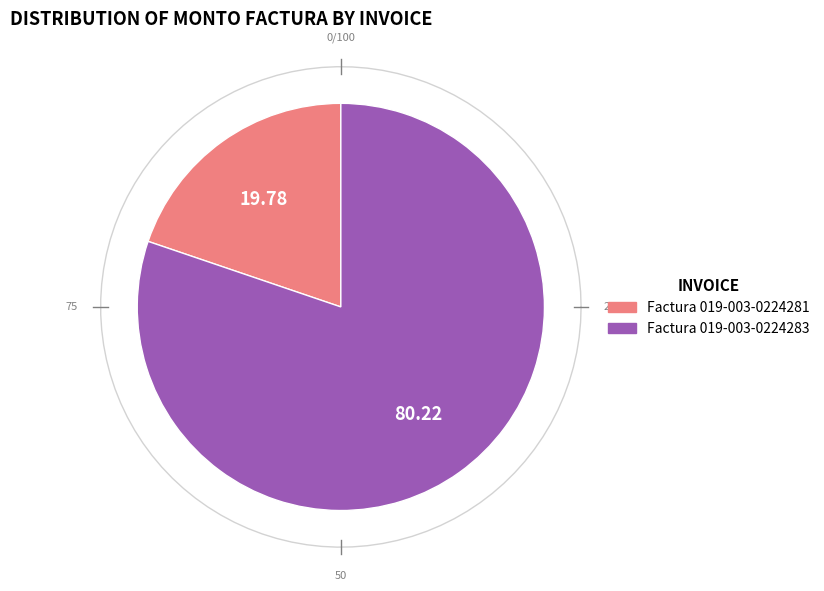

Does Factura 019-003-0224281 account for over 50% of the chart?

No